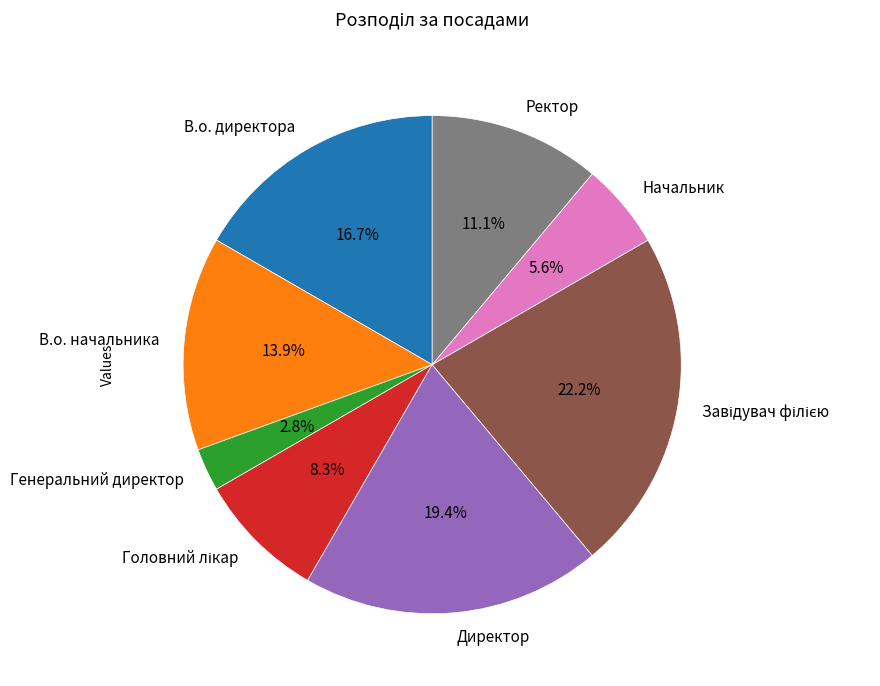

What is the total percentage of Ректор and В.о. начальника?

25.0%